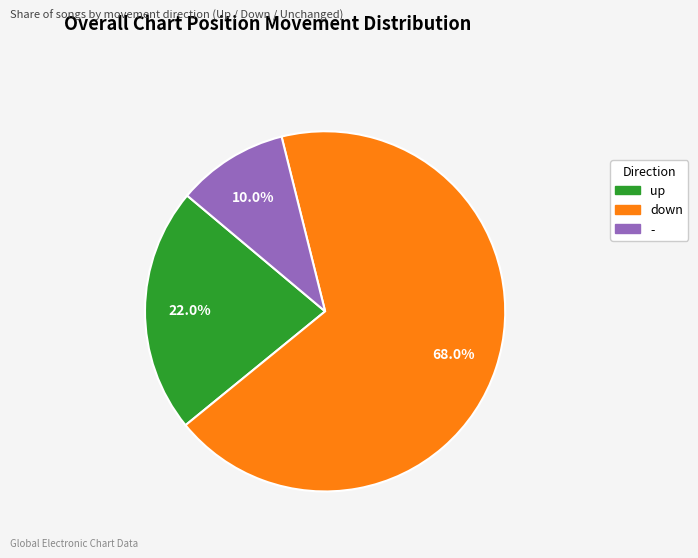

Is down the majority of the pie?

Yes